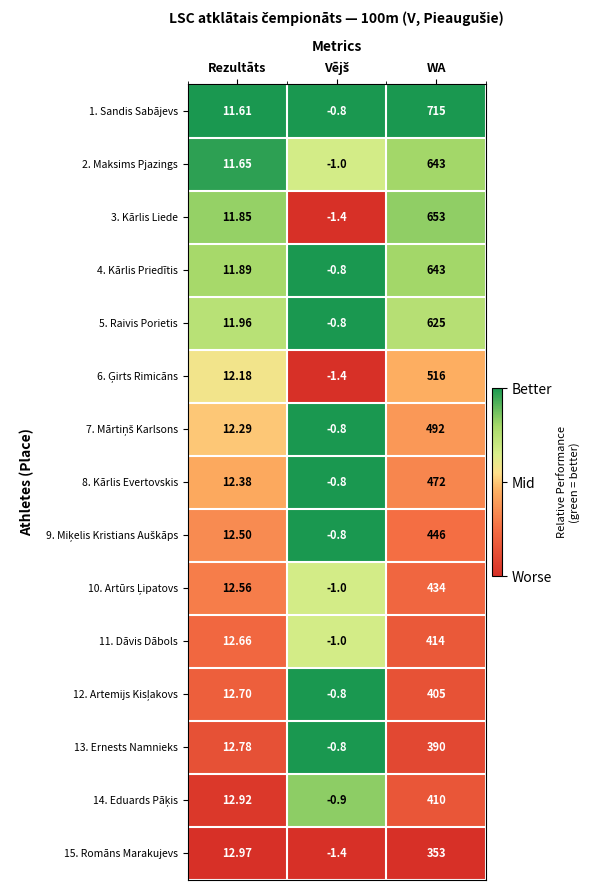

Which category has the highest value in the 5. Raivis Porietis series?

WA